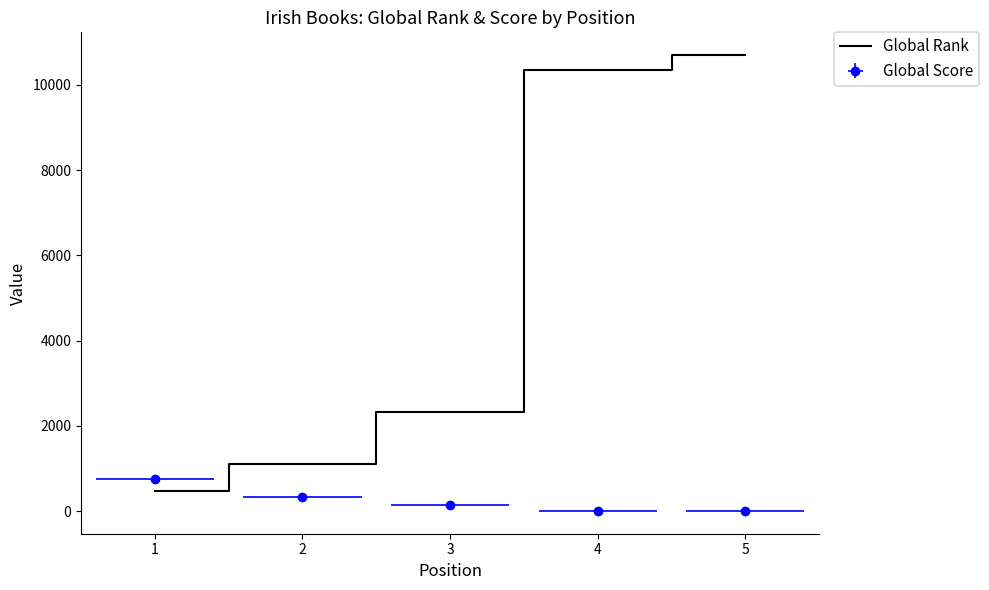

The chart shows a value of 10694 at 5. True or false?

True